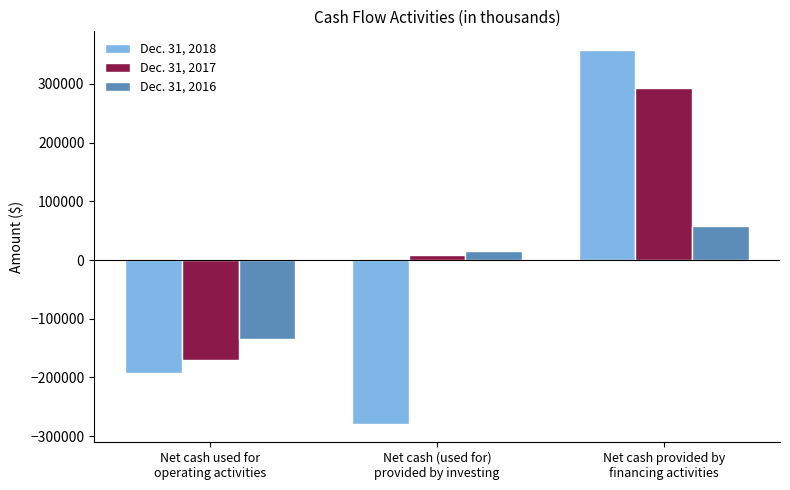

How many values in the Dec. 31, 2018 series are below -191805?

1